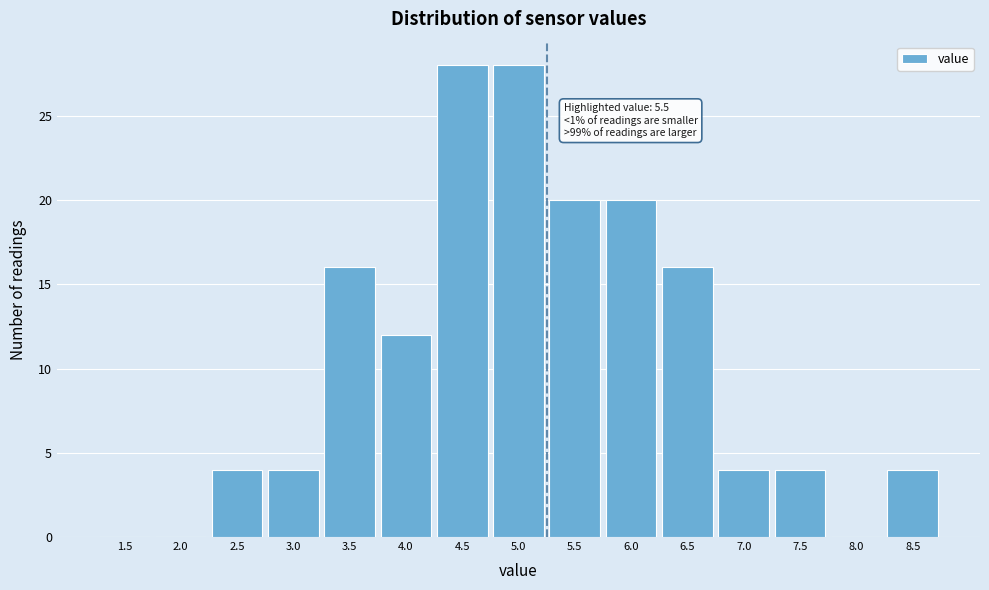

Reading right to left, transcribe all the data shown in this chart.

8.5=4	8.0=0	7.5=4	7.0=4	6.5=16	6.0=20	5.5=20	5.0=28	4.5=28	4.0=12	3.5=16	3.0=4	2.5=4	2.0=0	1.5=0